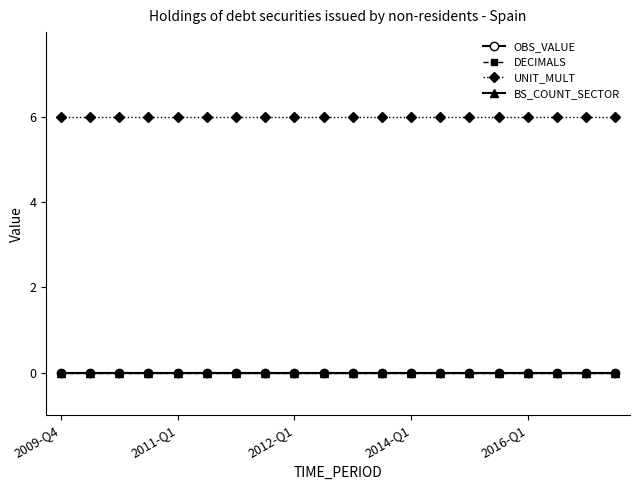

List the labels in order of DECIMALS value, largest first.

2009-Q4, 2011-Q1, 2012-Q1, 2014-Q1, 2016-Q1, 5, 6, 7, 8, 9, 10, 11, 12, 13, 14, 15, 16, 17, 18, 19